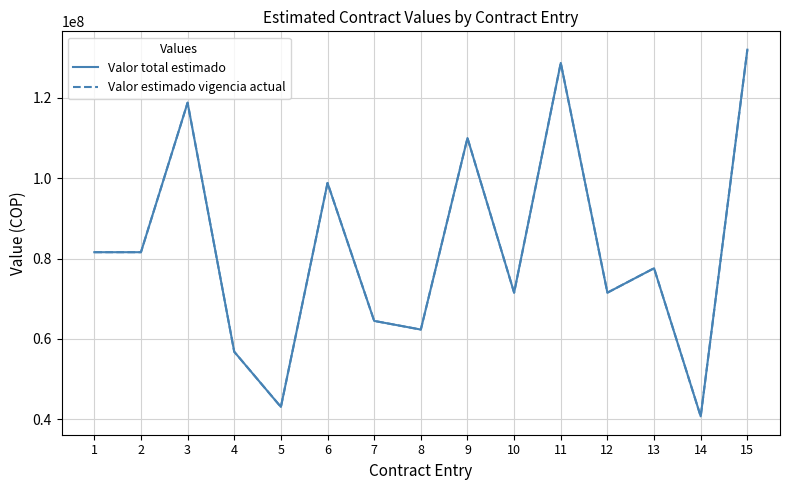

Does the chart display data point markers on the line(s)?

No